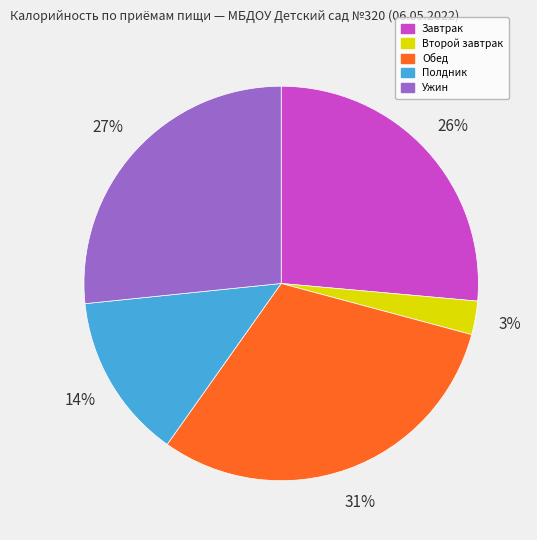

To the nearest percent, what portion does Обед represent?

31%